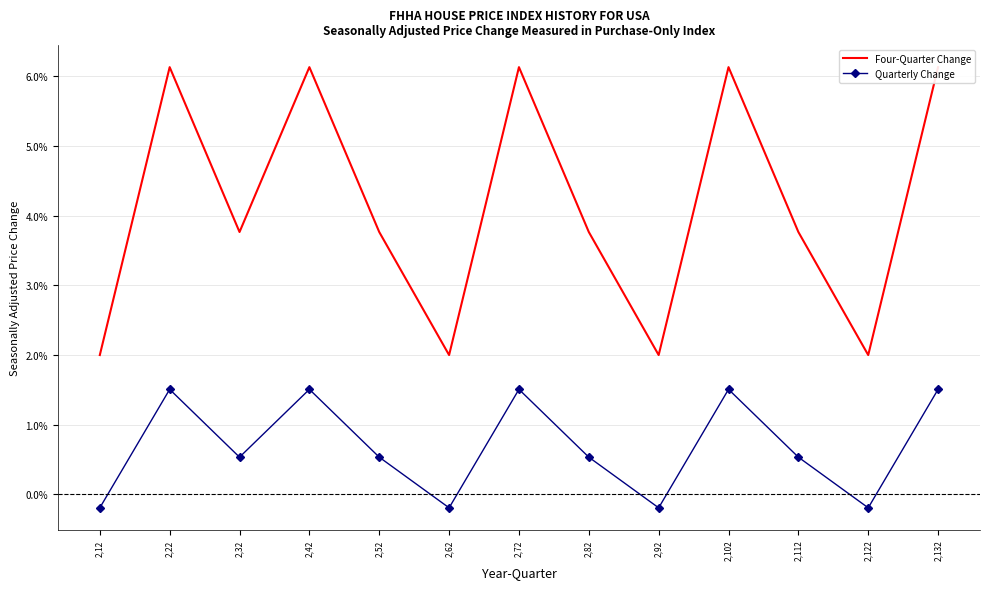

True or false: Four-Quarter Change has more than 0 interior local peaks.

True